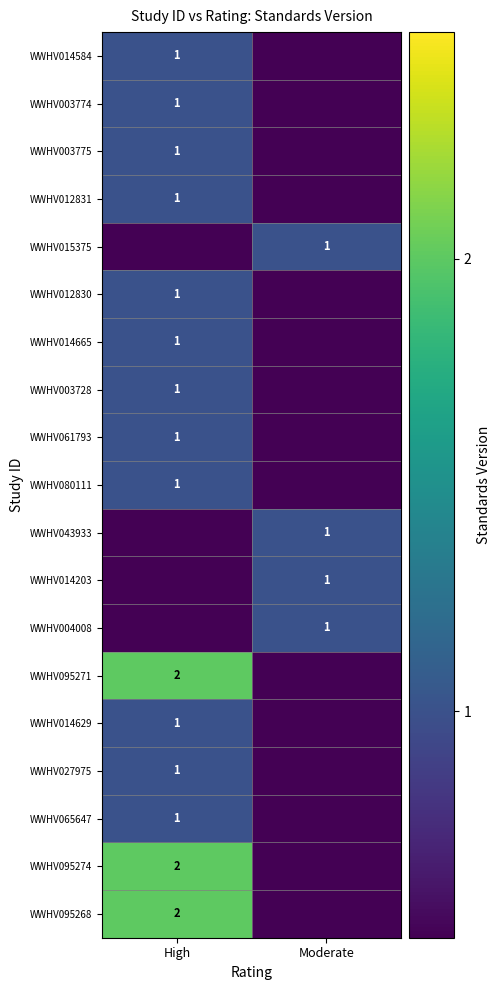

The WWHV014629 series shows 1 at High. True or false?

True